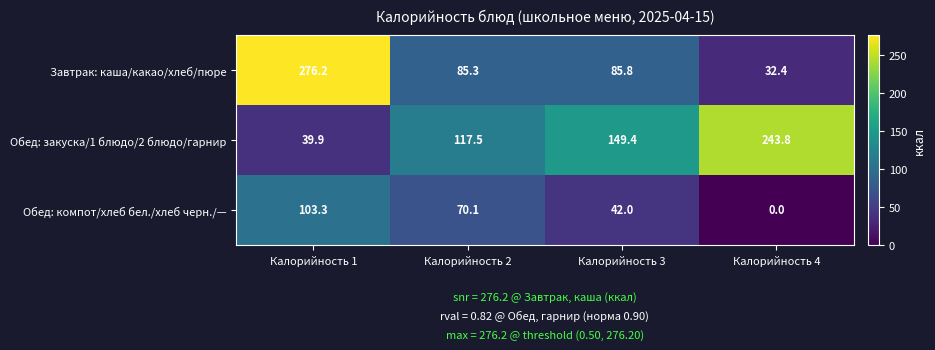

List the series in order of their overall mean, lowest first.

Обед: компот/хлеб бел./хлеб черн./—, Завтрак: каша/какао/хлеб/пюре, Обед: закуска/1 блюдо/2 блюдо/гарнир